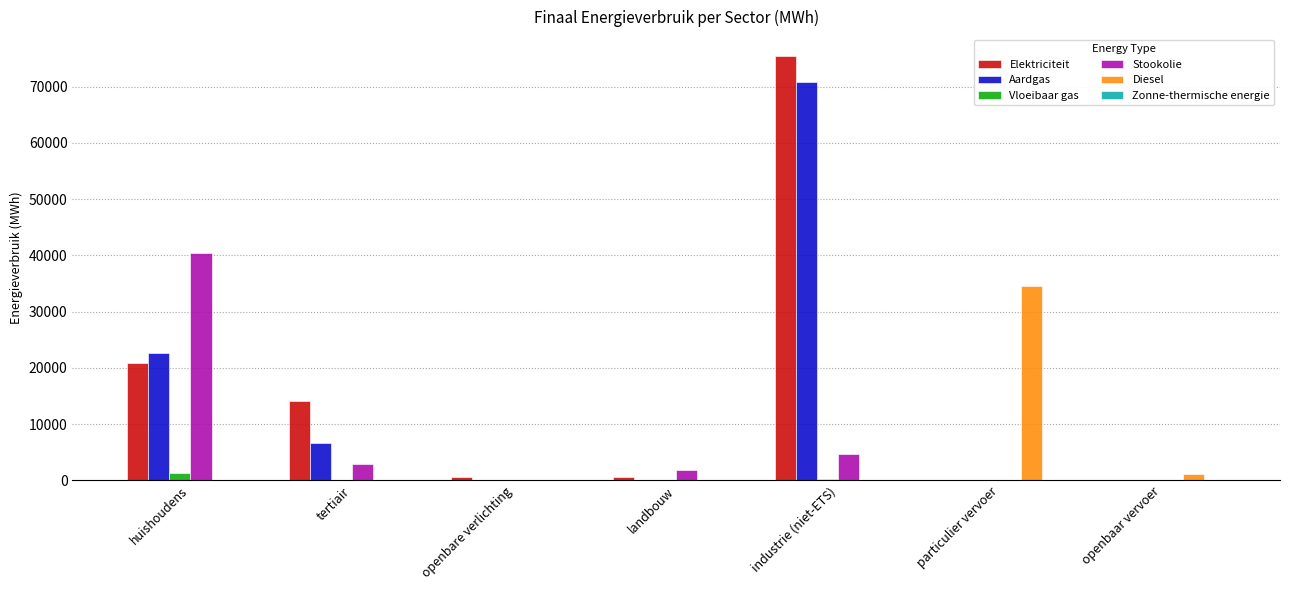

What is the sum of the Diesel values at openbaar vervoer and tertiair?

1065.3